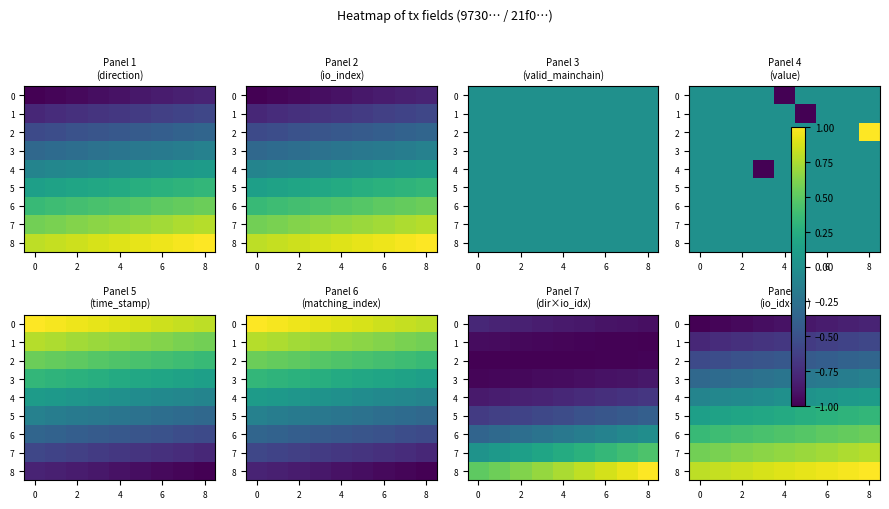

Is it true that 3 equals -0.1 at 4?

False